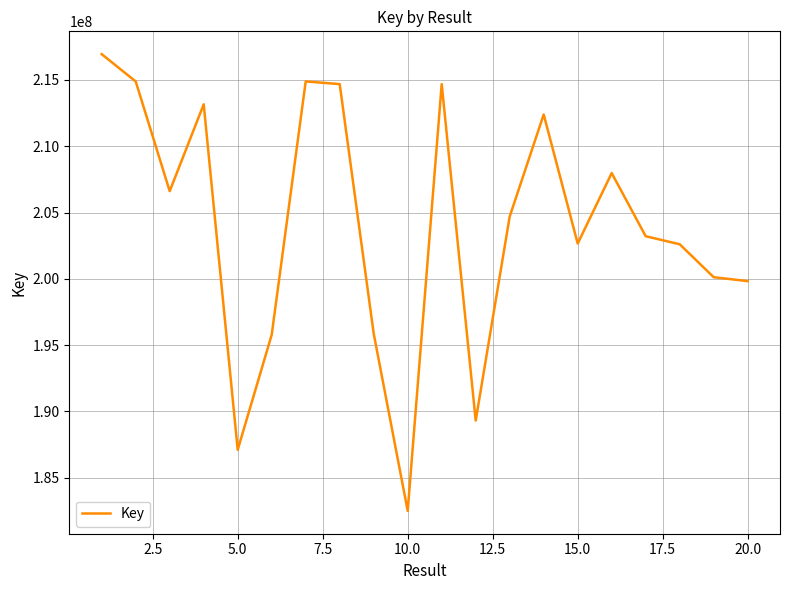

What is the maximum value shown in the chart?

216947379